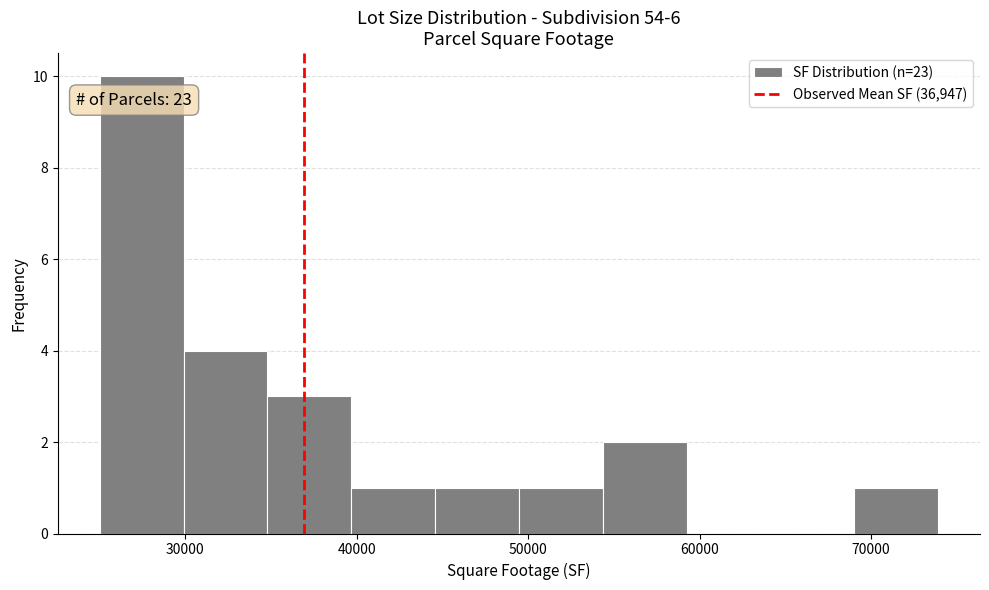

Over which range of the x-axis is the bar tallest?

25000 to 30000